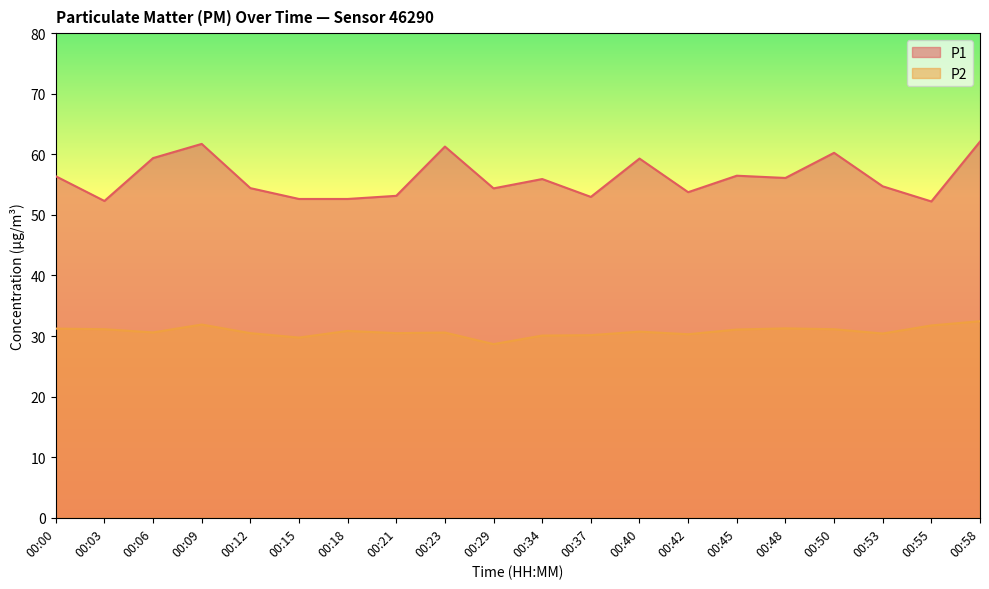

The P1 series shows 56.1 at 00:48. True or false?

True